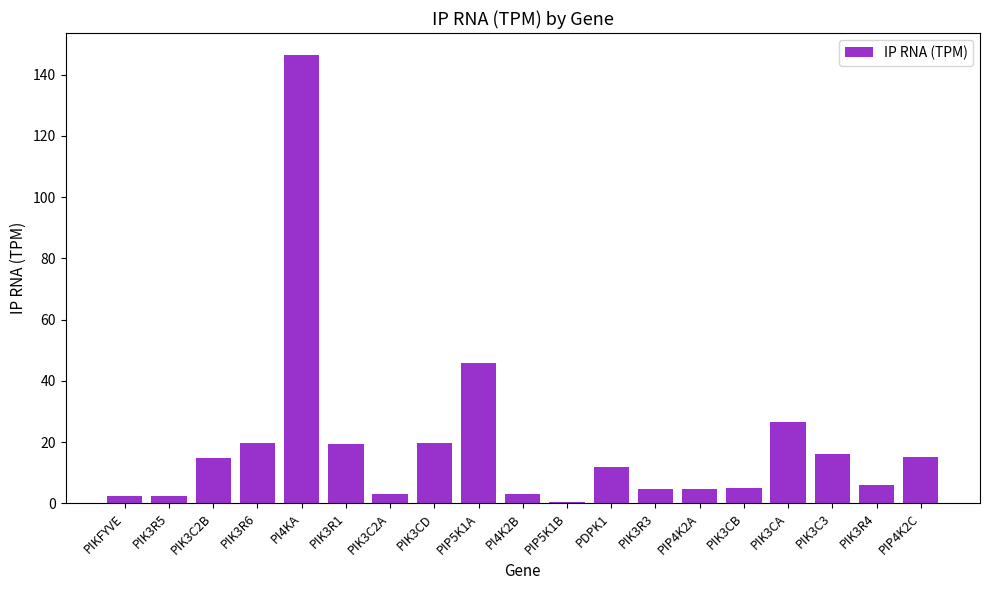

Where does the data first go above 11?

PIK3C2B